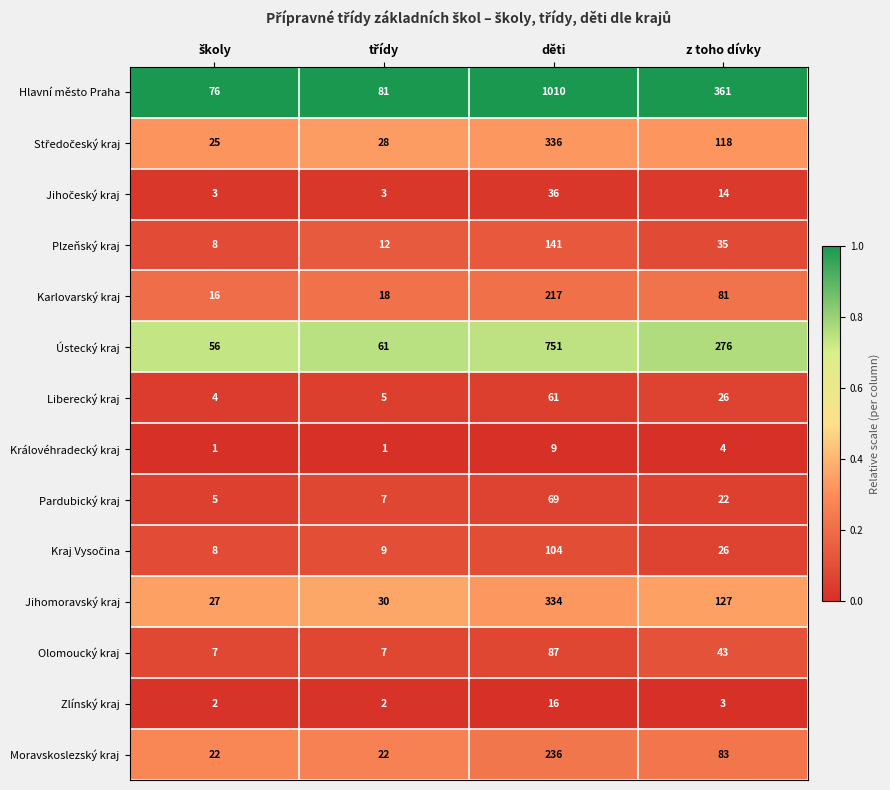

Which category has the highest value across all series?

děti